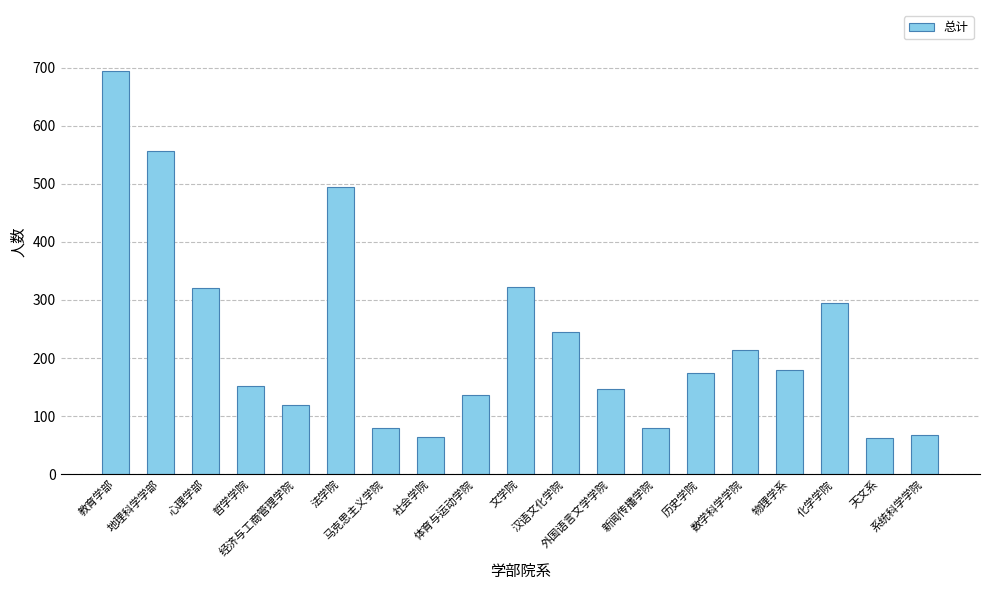

At which label does the data first exceed 175?

教育学部